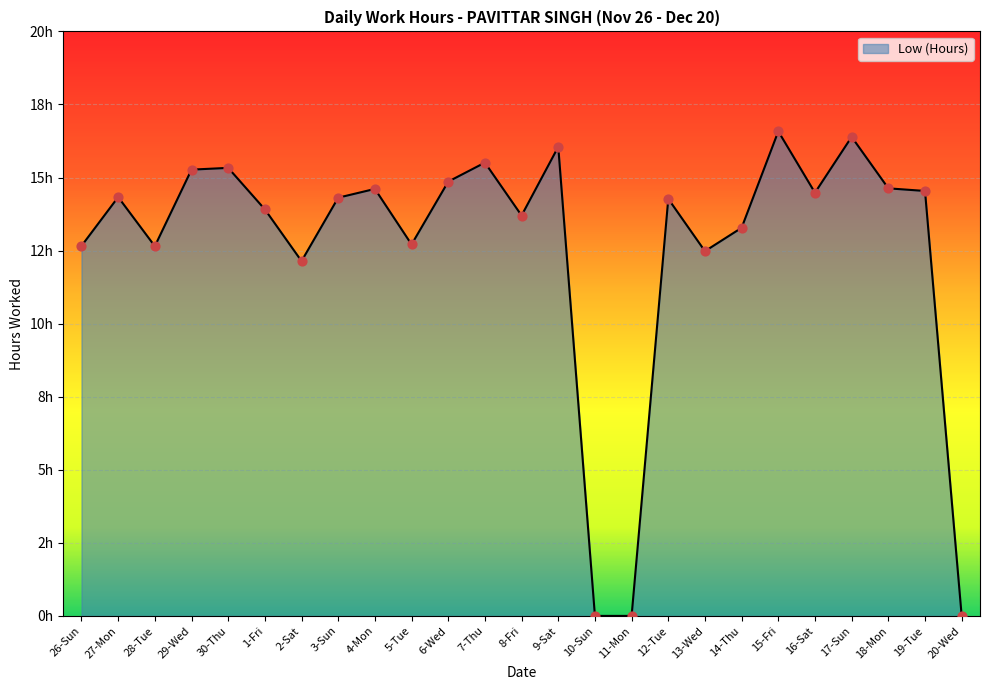

What is the ratio of the value at 9-Sat to the value at 6-Wed?

1.1